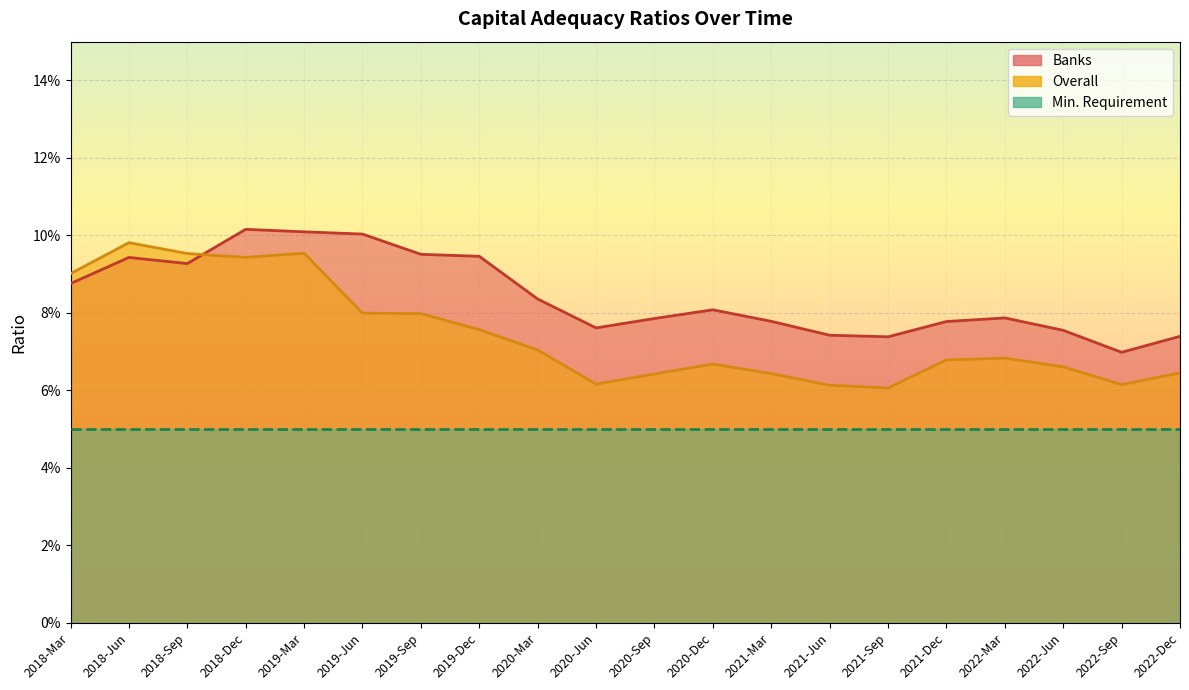

At which category does the chart reach its peak across all series?

2018-Dec